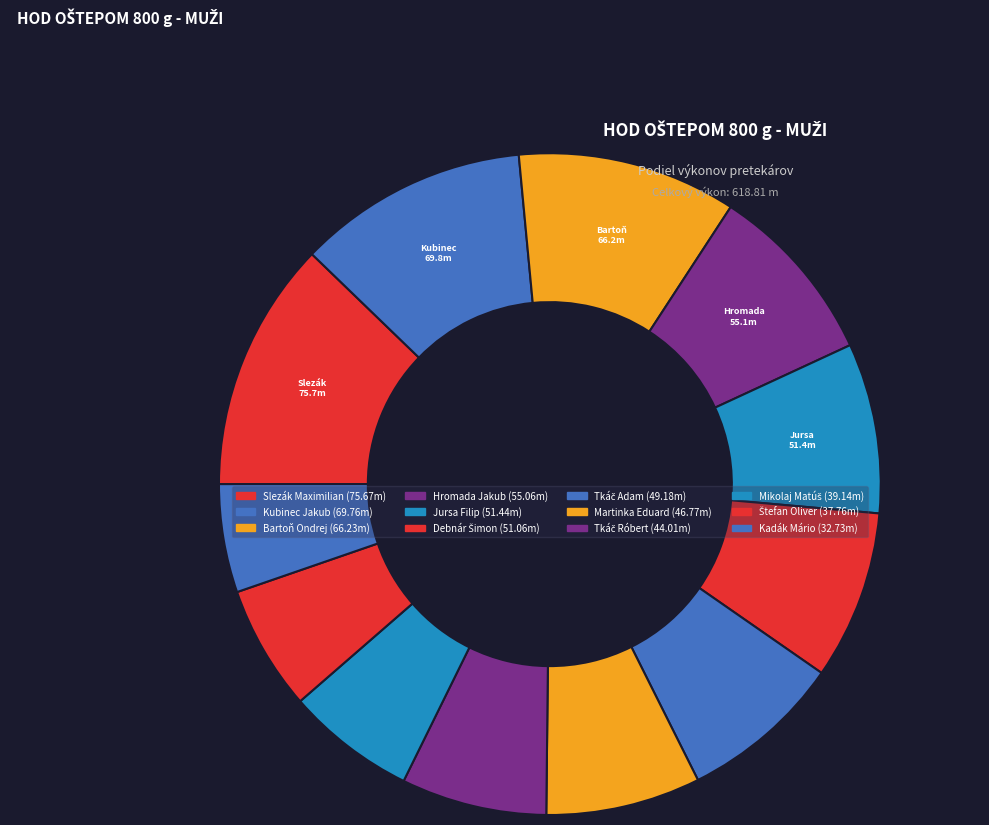

What is the total percentage of Mikolaj Matúš and Slezák Maximilian?

18.6%